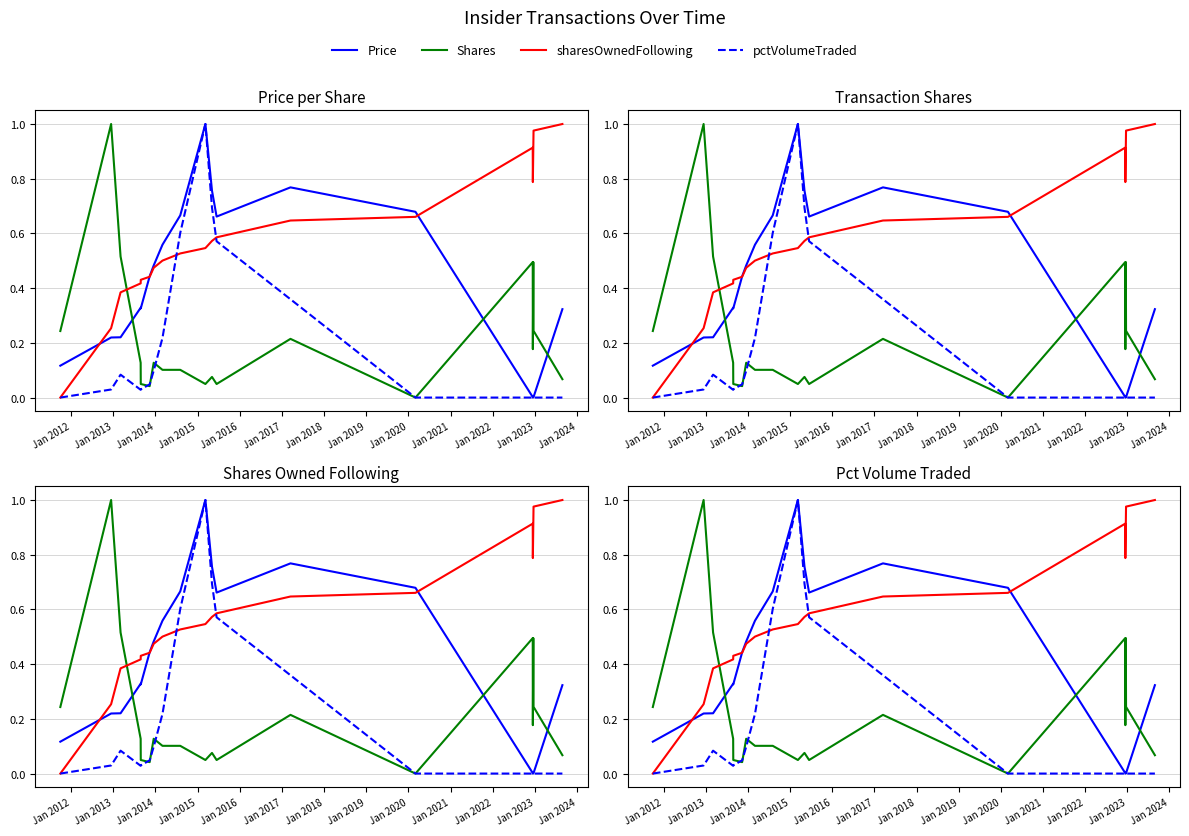

How many interior local valleys does the pctVolumeTraded series have?

1